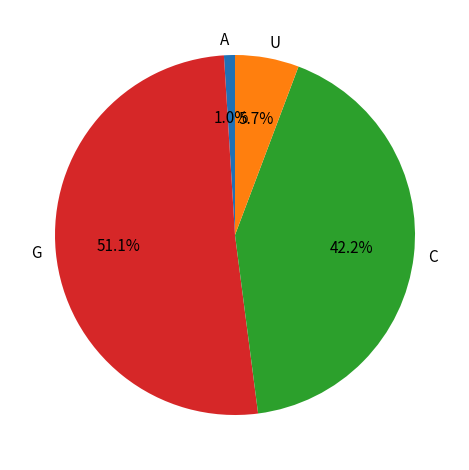

Count the number of slices in the pie.

4